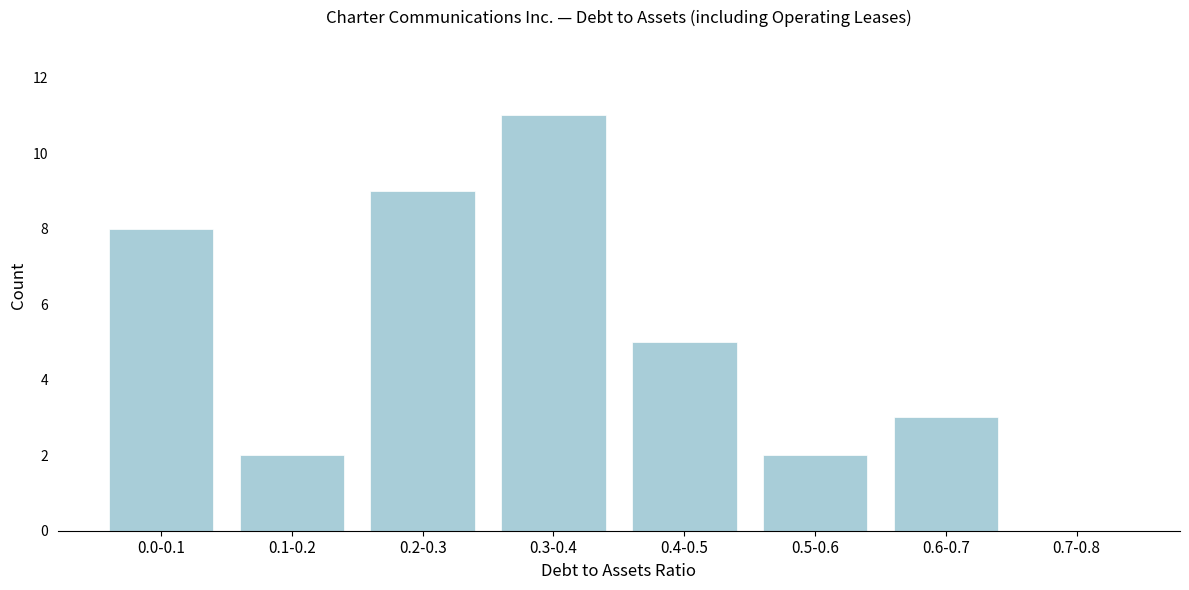

Reading left to right, what are all the values shown in this chart?

0.0-0.1=8	0.1-0.2=2	0.2-0.3=9	0.3-0.4=11	0.4-0.5=5	0.5-0.6=2	0.6-0.7=3	0.7-0.8=0